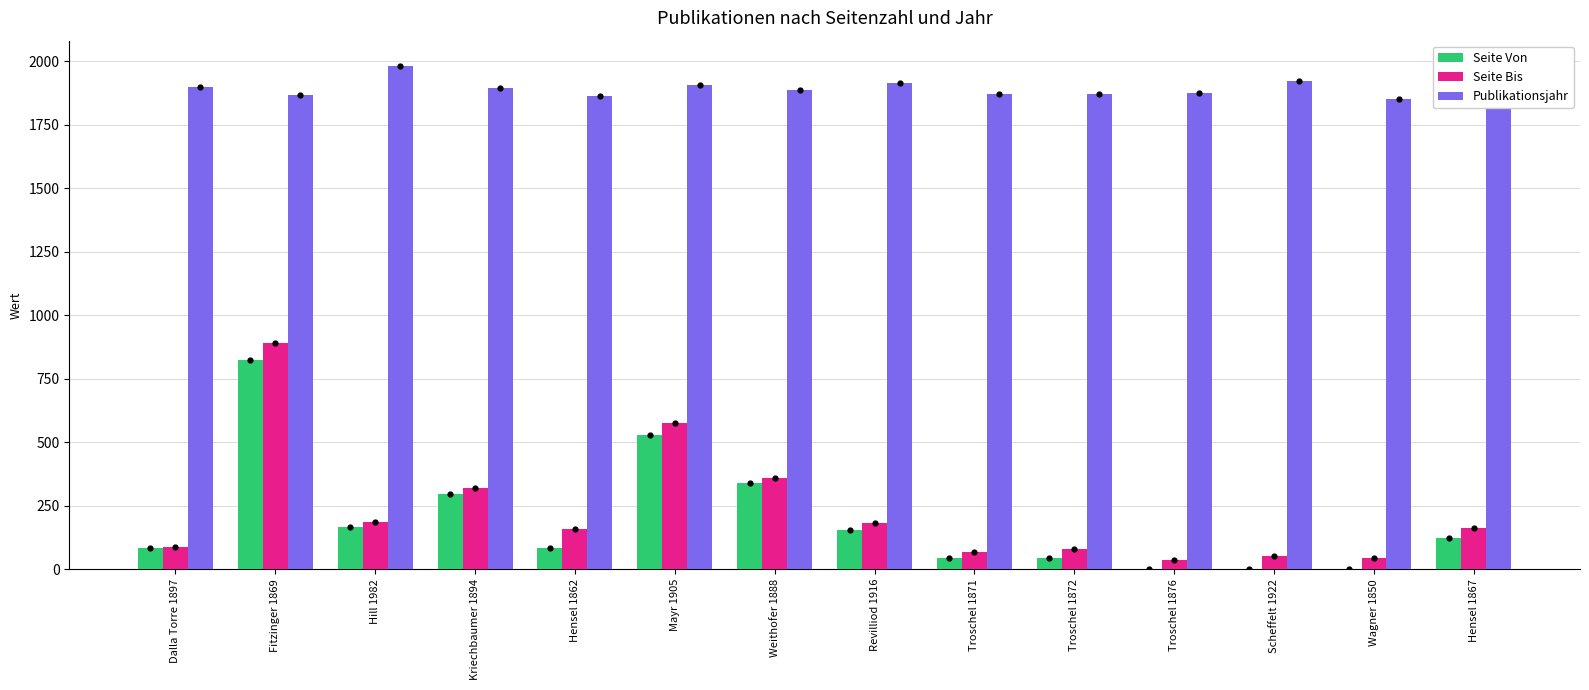

Is the value of Seite Von at Fitzinger 1869 greater than the value of Publikationsjahr at Hensel 1862?

No